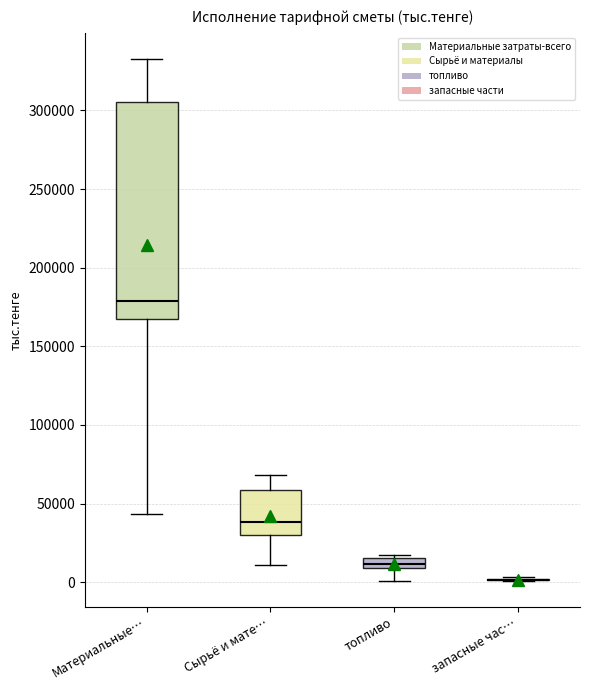

Which box is the tallest, from its lower edge to its upper edge?

Материальные…